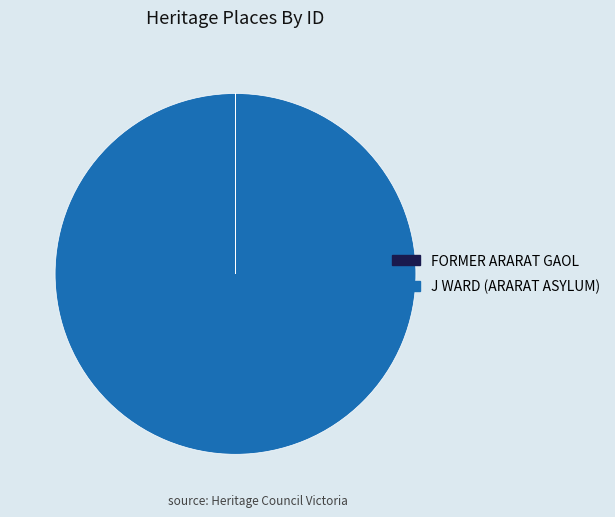

What is the largest slice in the pie chart?

J WARD (ARARAT ASYLUM)